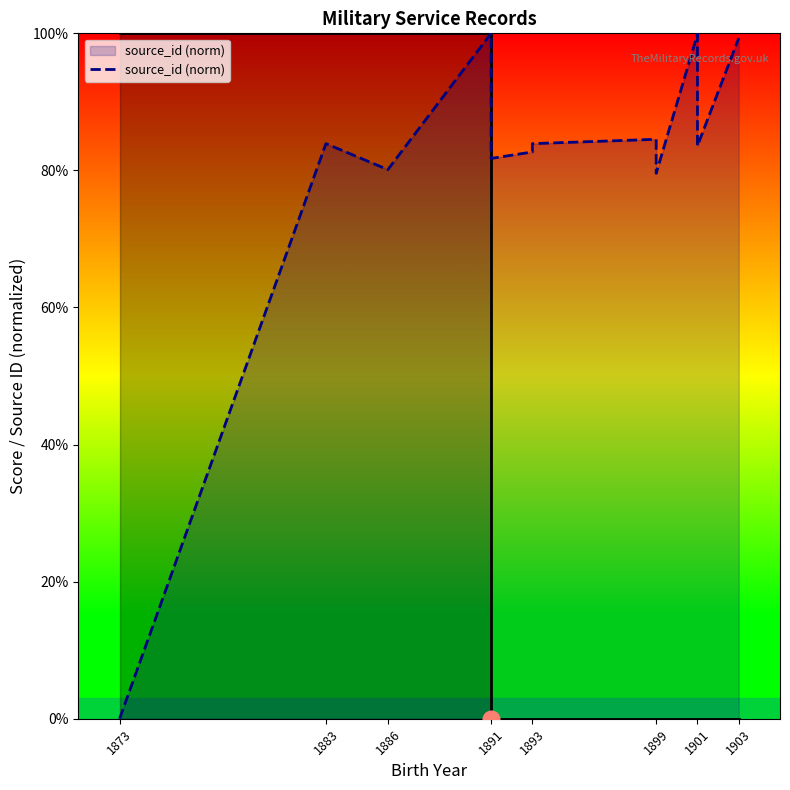

The value at 1901 is 99.9. True or false?

True